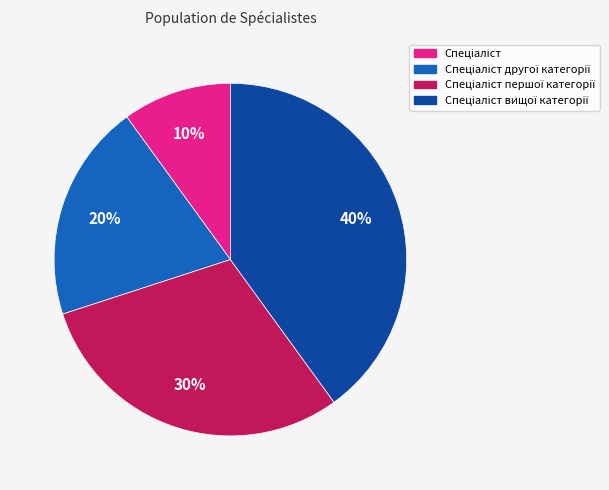

Count the number of slices in the pie.

4